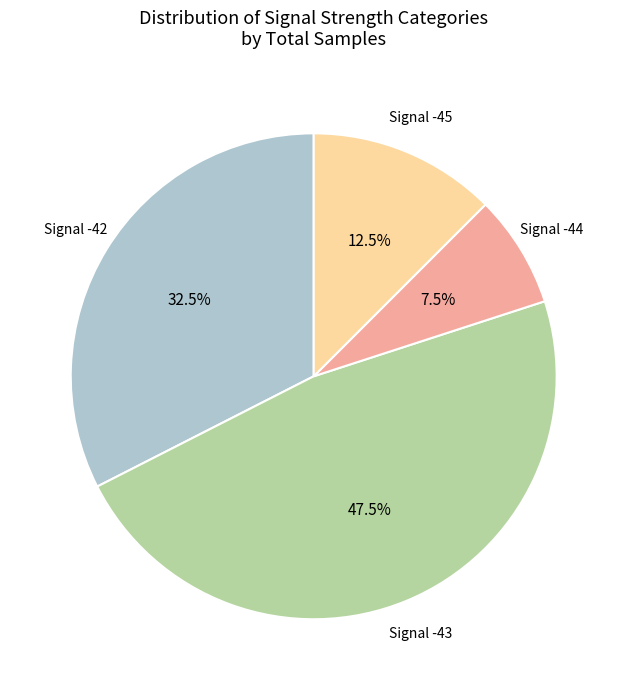

How many segments does this pie chart have?

4